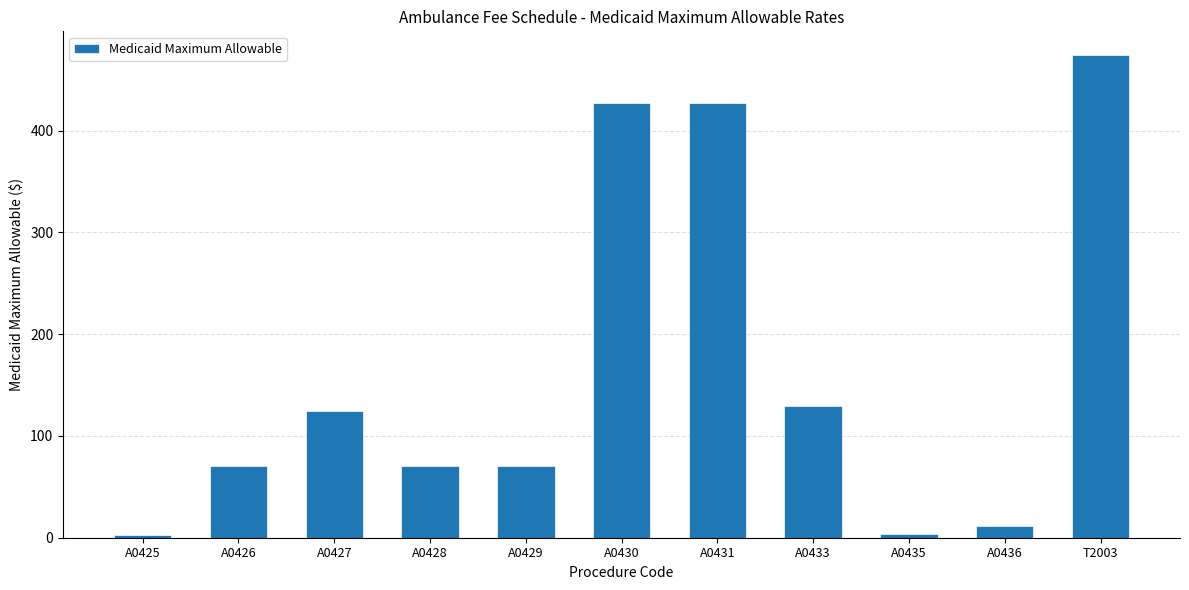

What is the approximate value at A0426?

70.8